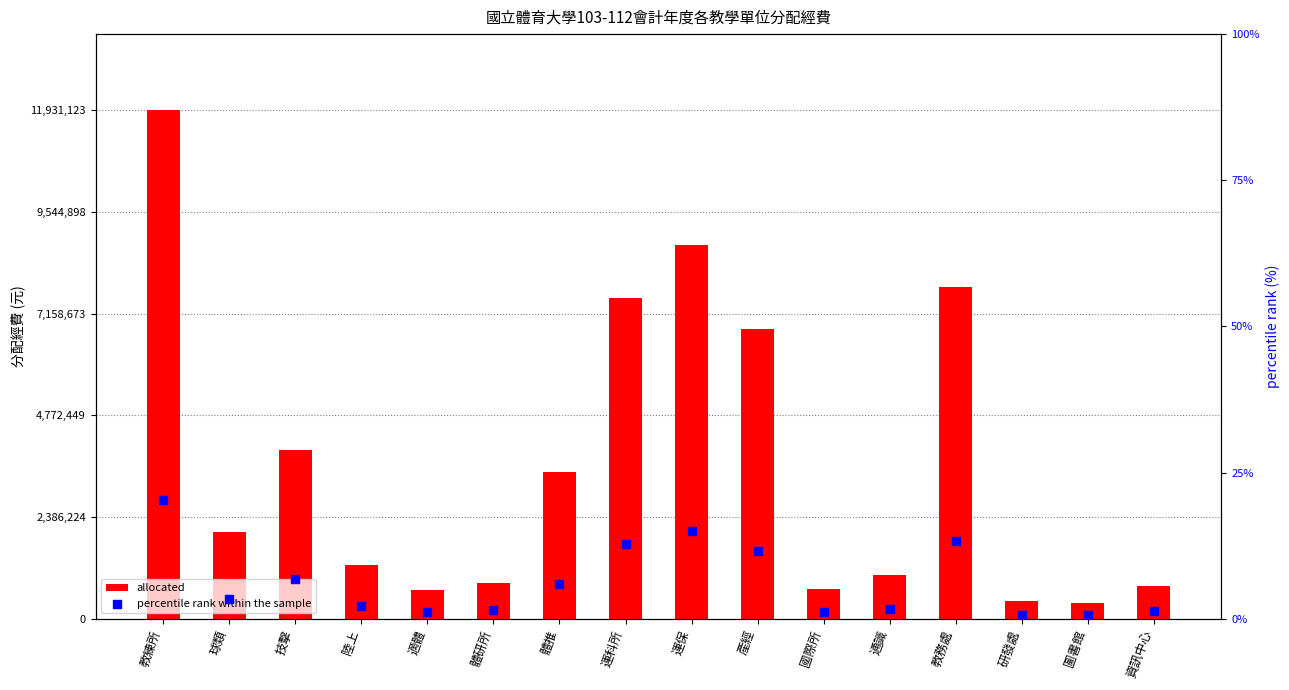

At how many categories does at least one series exceed 4225442?

5